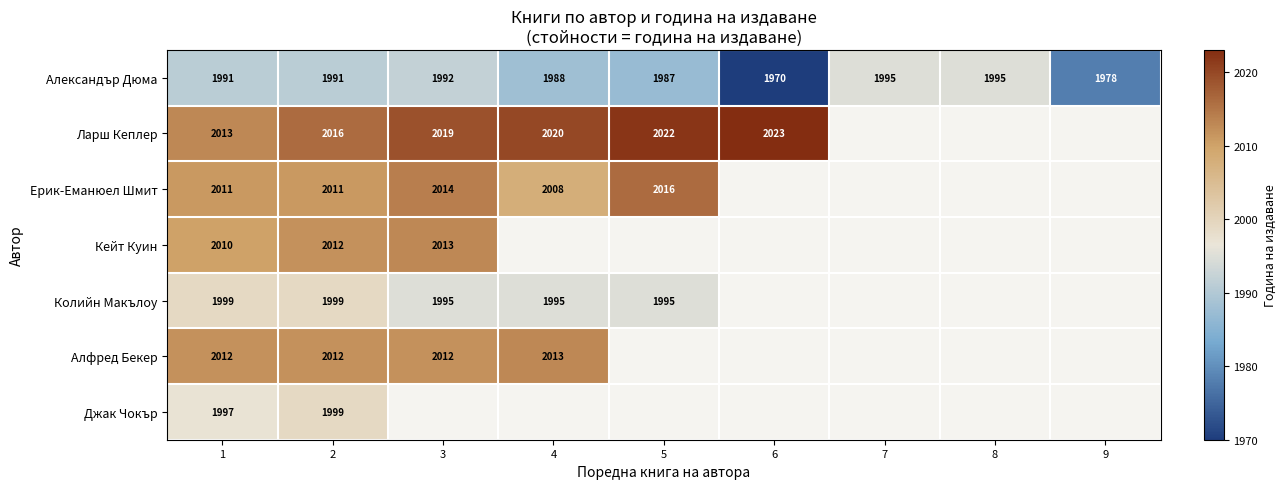

Is it true that Александър Дюма equals 1970 at 6?

True